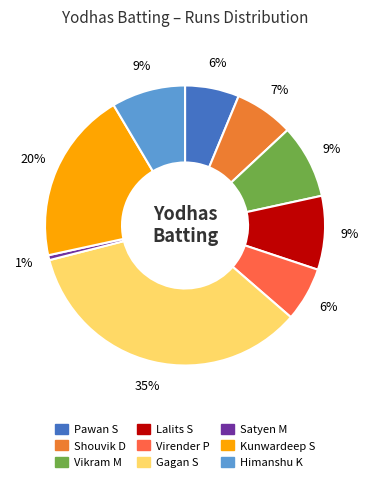

How many slices are in this pie chart?

9